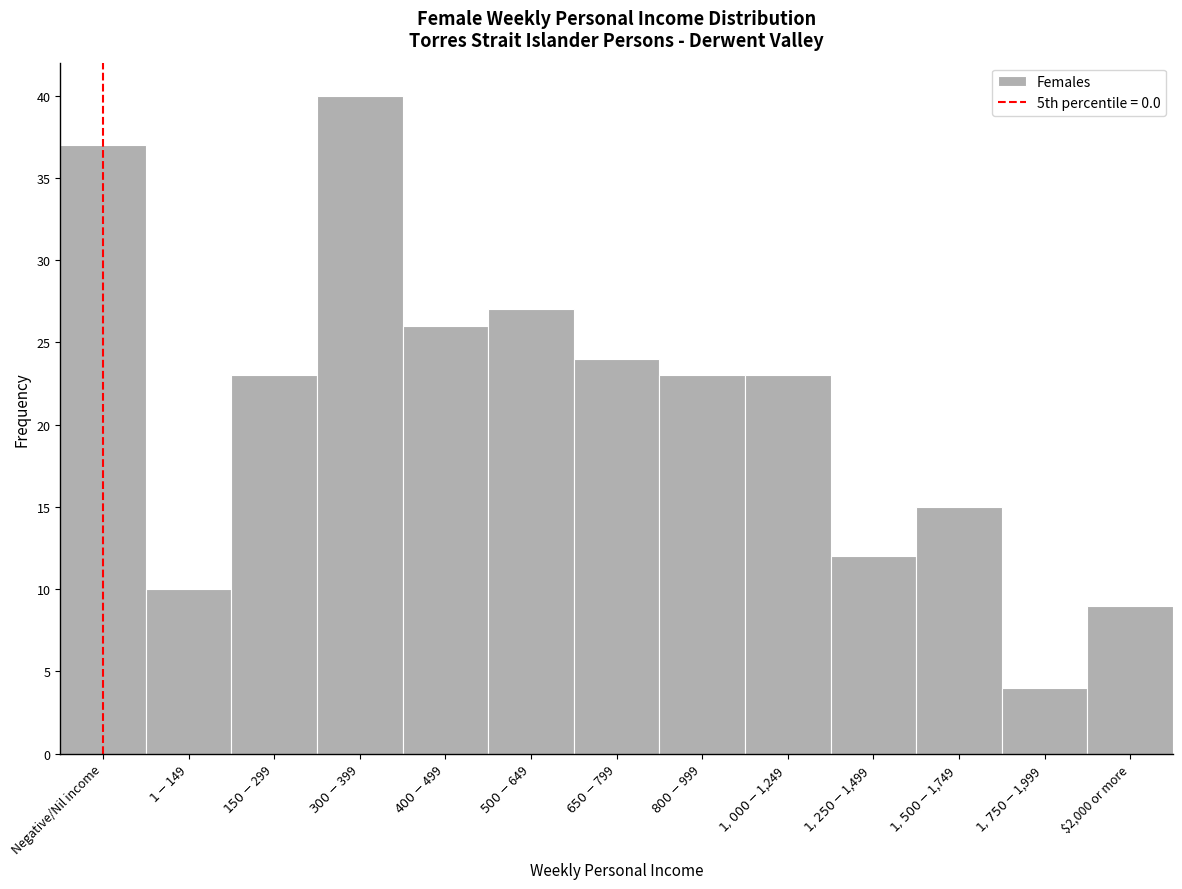

Reading left to right, what are all the values shown in this chart?

37	10	23	40	26	27	24	23	23	12	15	4	9